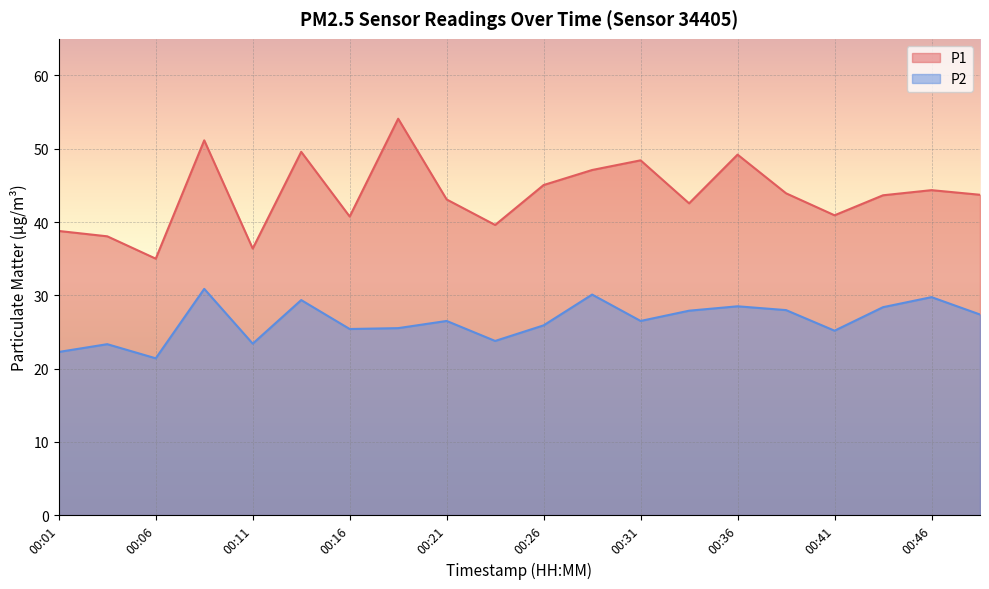

What is the difference between the maximum and minimum values in the P1 series?

19.1